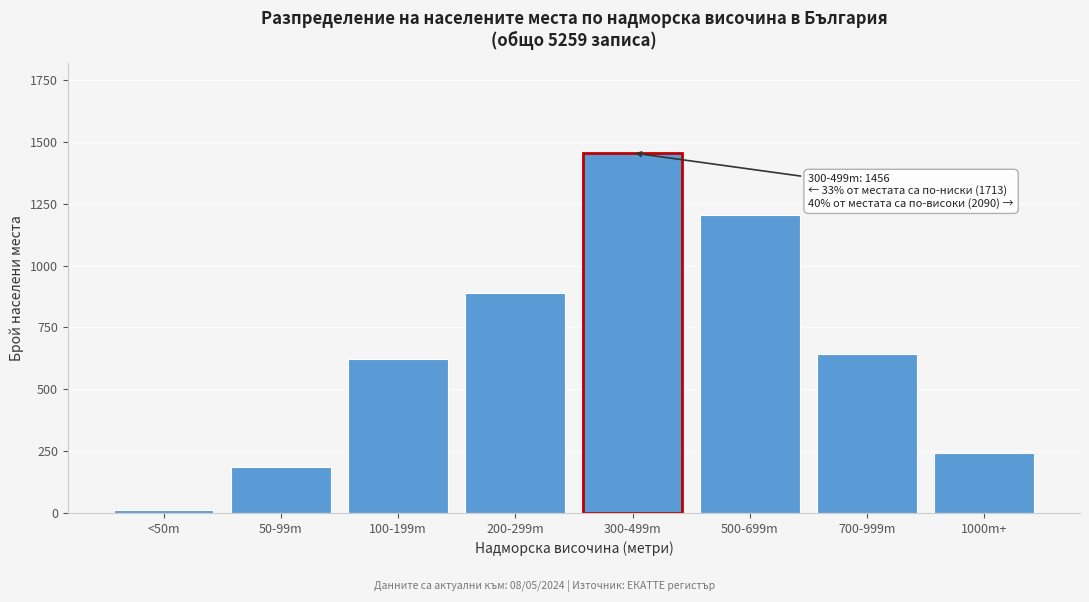

Reading left to right, extract all data points from this chart.

<50m=12	50-99m=187	100-199m=623	200-299m=891	300-499m=1456	500-699m=1203	700-999m=643	1000m+=244